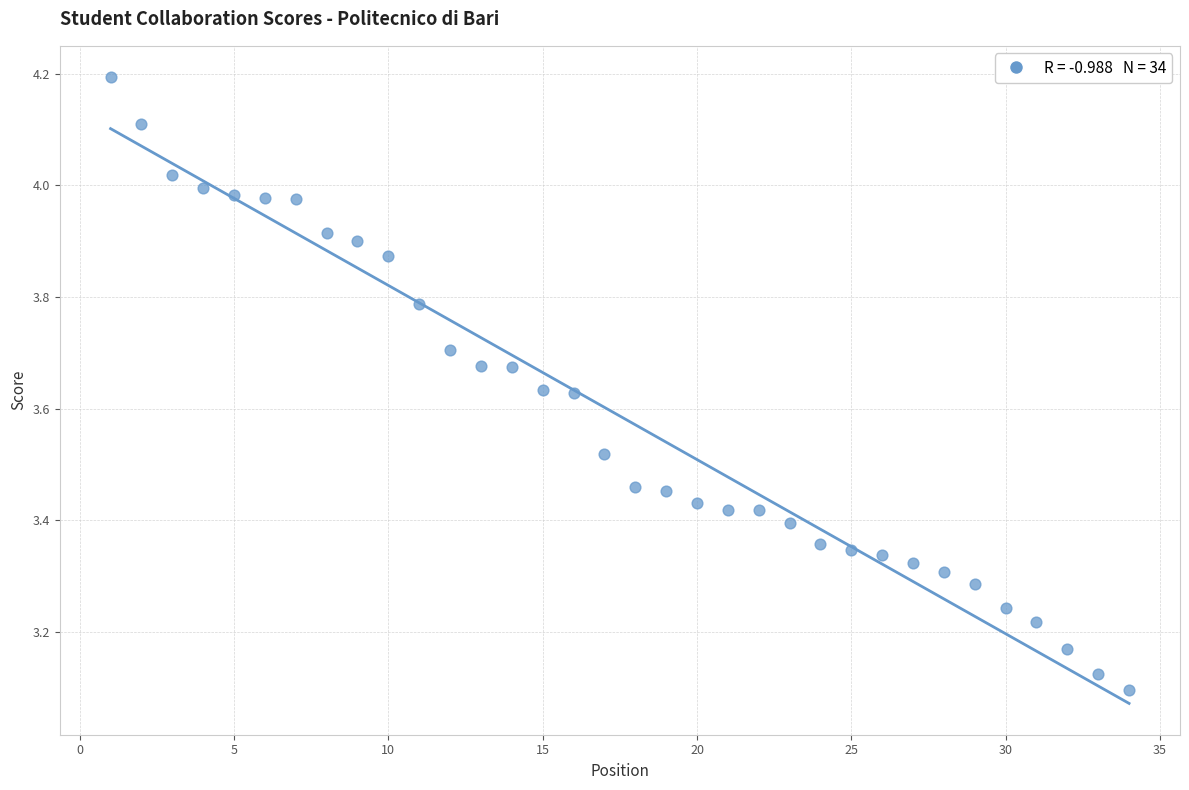

What is the range of Y values (max minus min)?

1.1